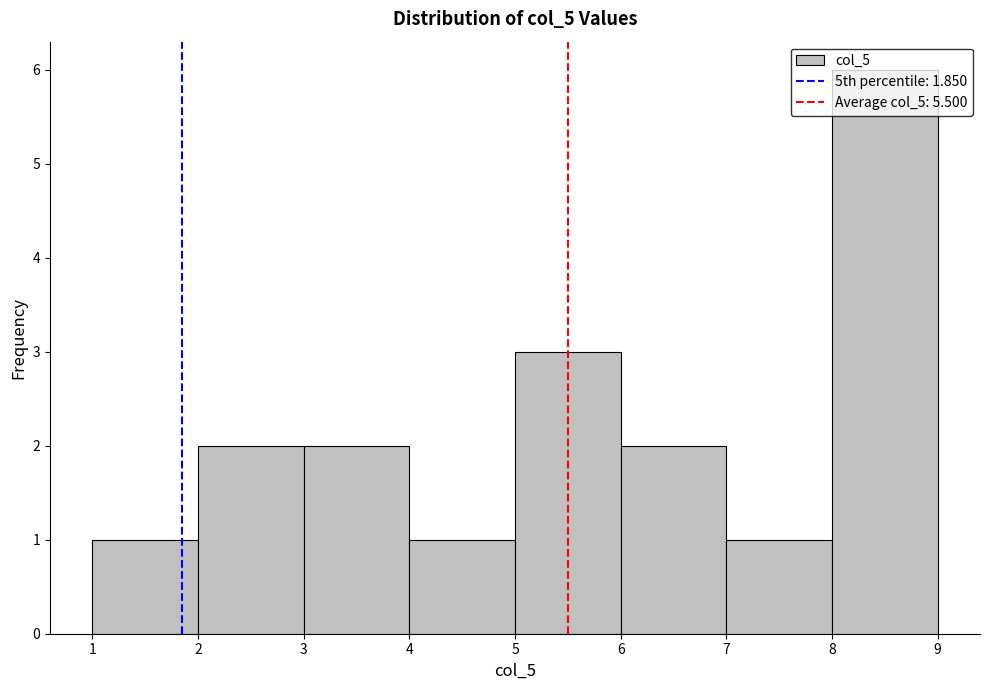

Reading left to right, transcribe this chart: for each bar, give the range it covers on the x-axis and its height. The values are not printed on the chart, so give them approximately, as read against the axis.

1 to 2: 1
2 to 3: 2
3 to 4: 2
4 to 5: 1
5 to 6: 3
6 to 7: 2
7 to 8: 1
8 to 9: 6